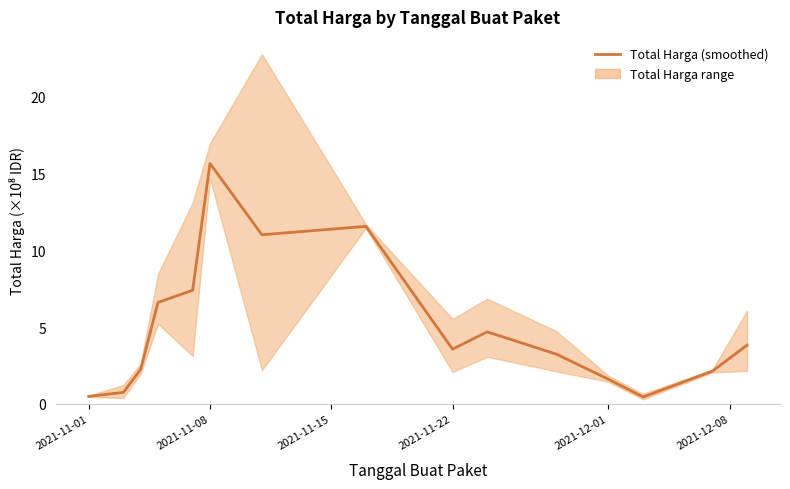

How many interior local peaks (higher than both neighbors) does the data have?

3